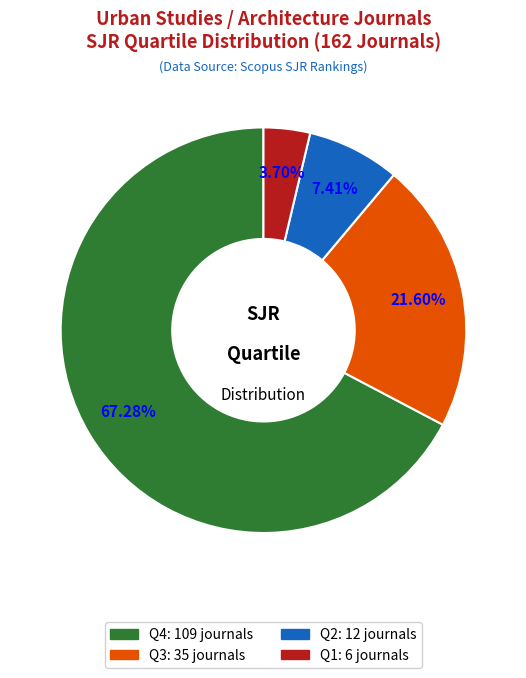

How many segments does this pie chart have?

4